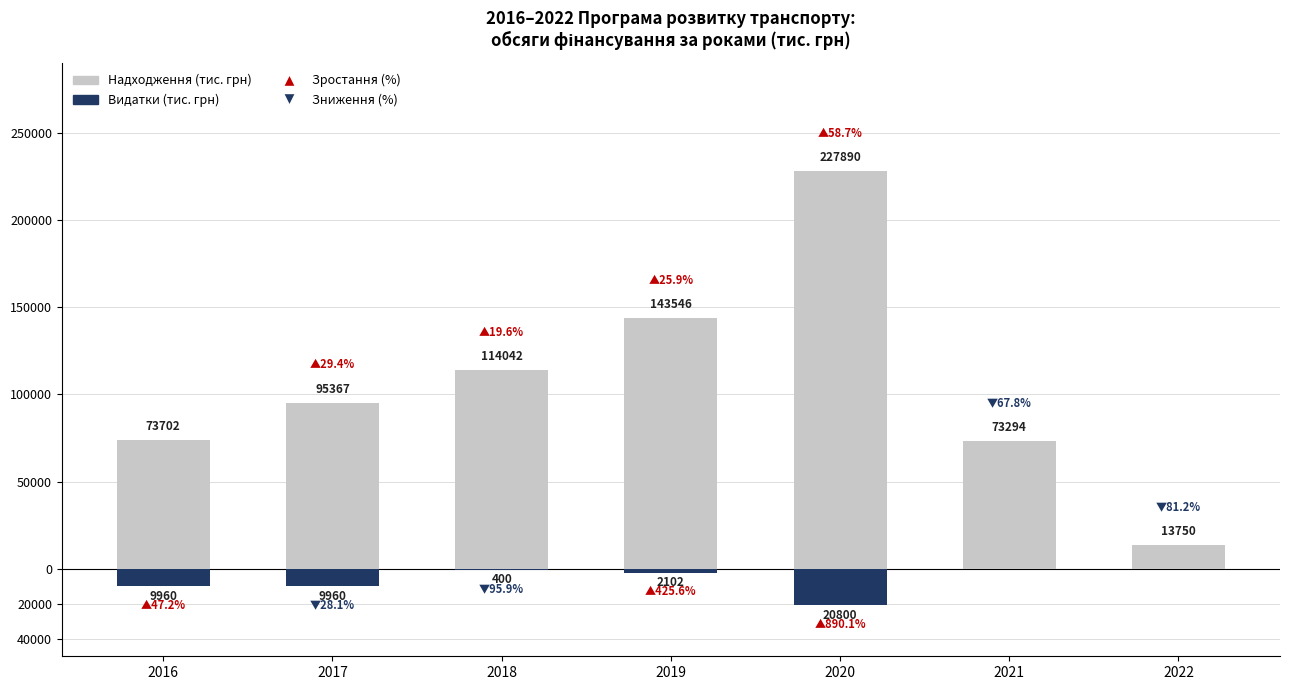

Which has a higher value, 2017 or 2022?

2017